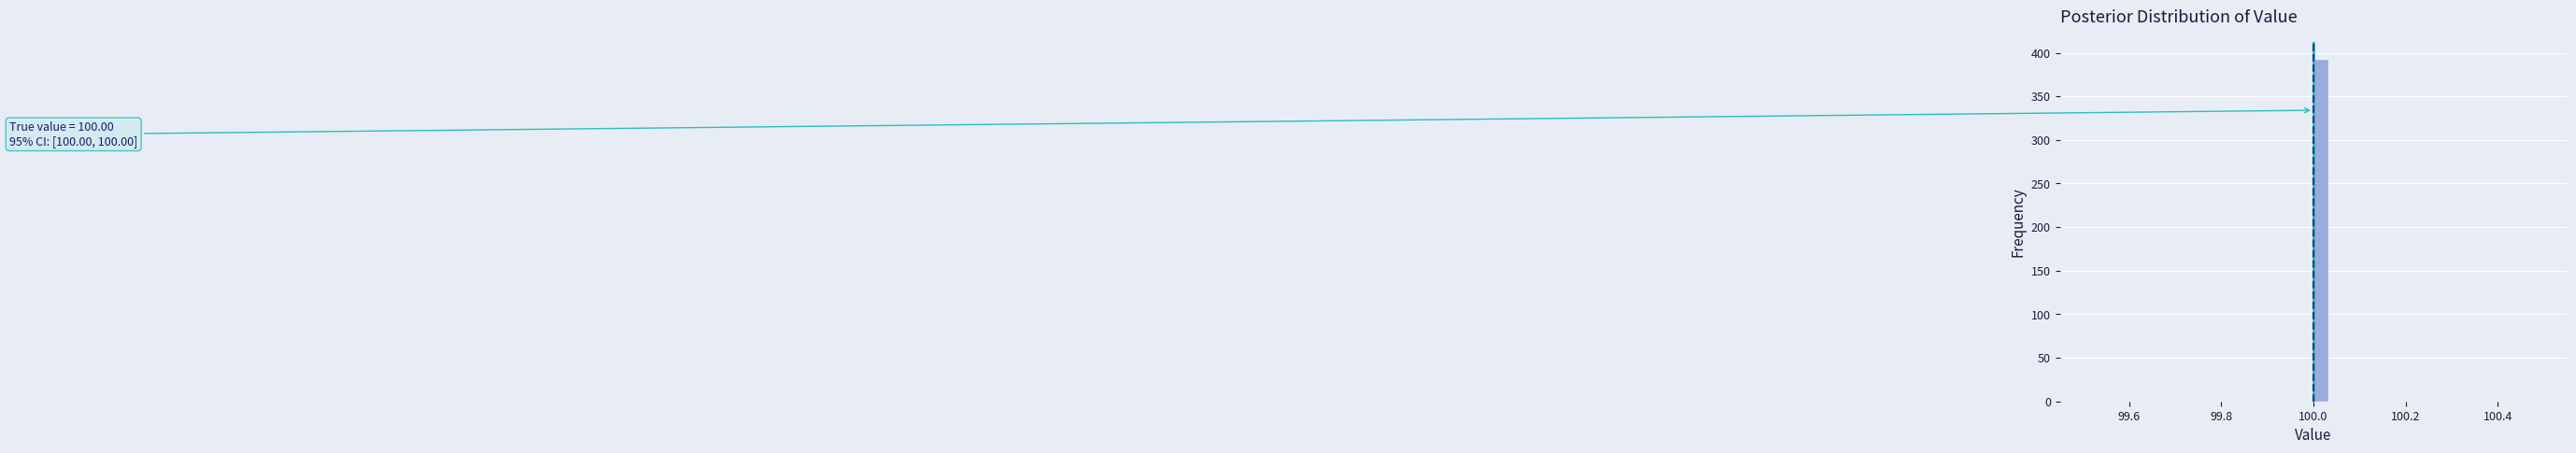

Around what value on the x-axis is the tallest bar? Give the approximate position of its centre, as read against the axis.

100.02